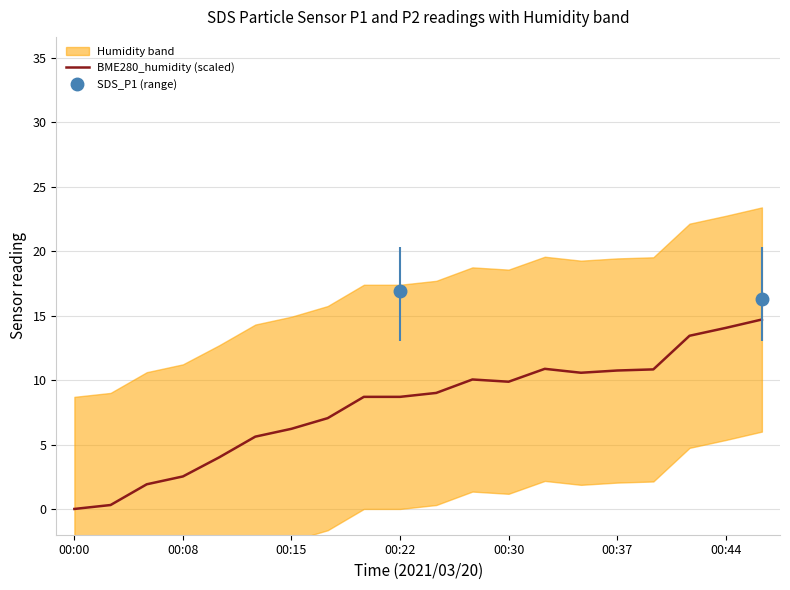

Which category has the lowest value across all series?

00:00